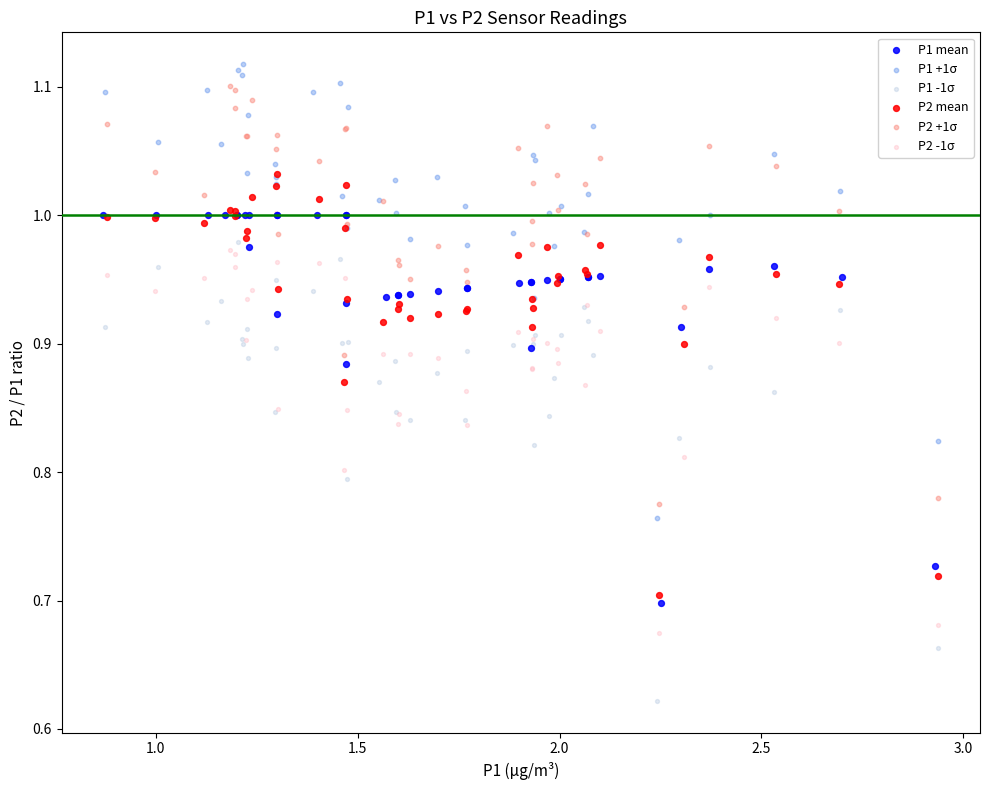

What are all the series names shown in the legend?

P1 mean, P1 +1σ, P1 -1σ, P2 mean, P2 +1σ, P2 -1σ